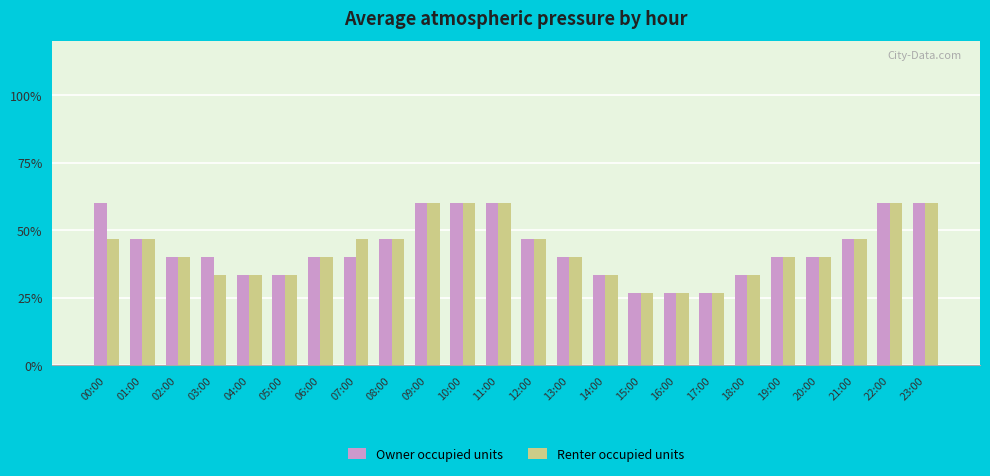

What is the lowest value of the Owner occupied units series?

26.7